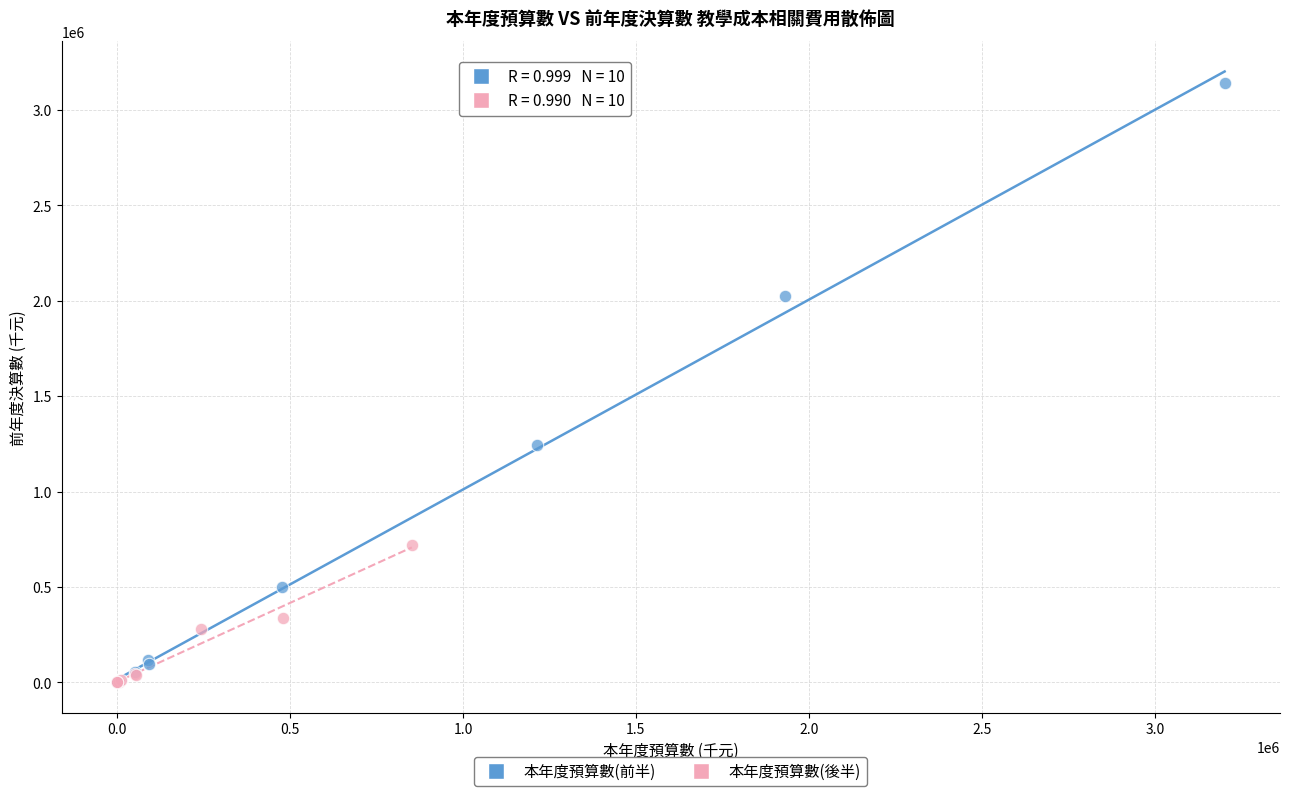

Which series reaches the maximum Y coordinate?

本年度預算數(前半)